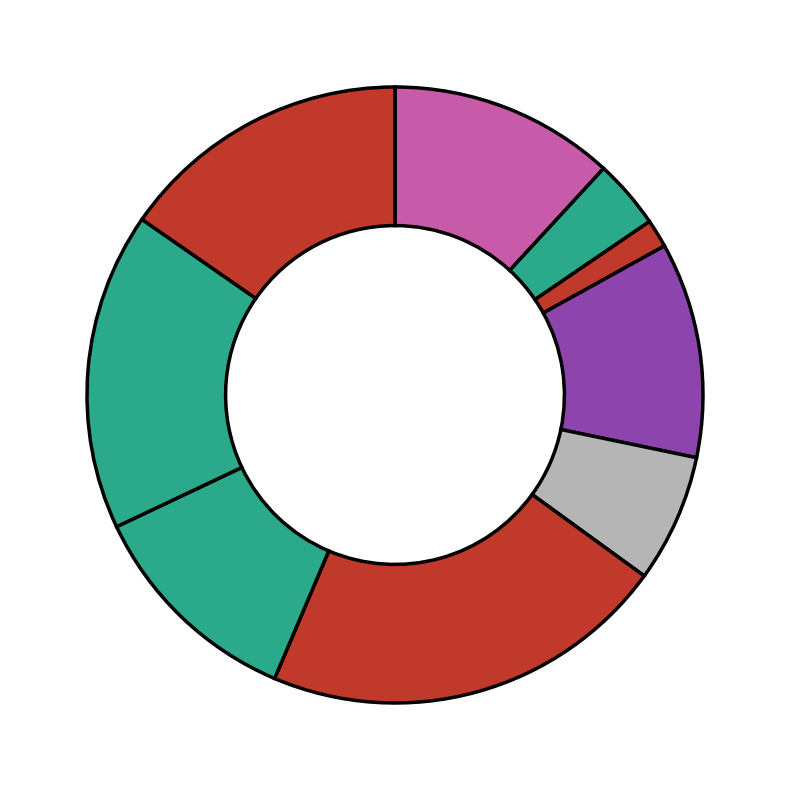

What is the largest slice in the pie chart?

котлета куриная соус